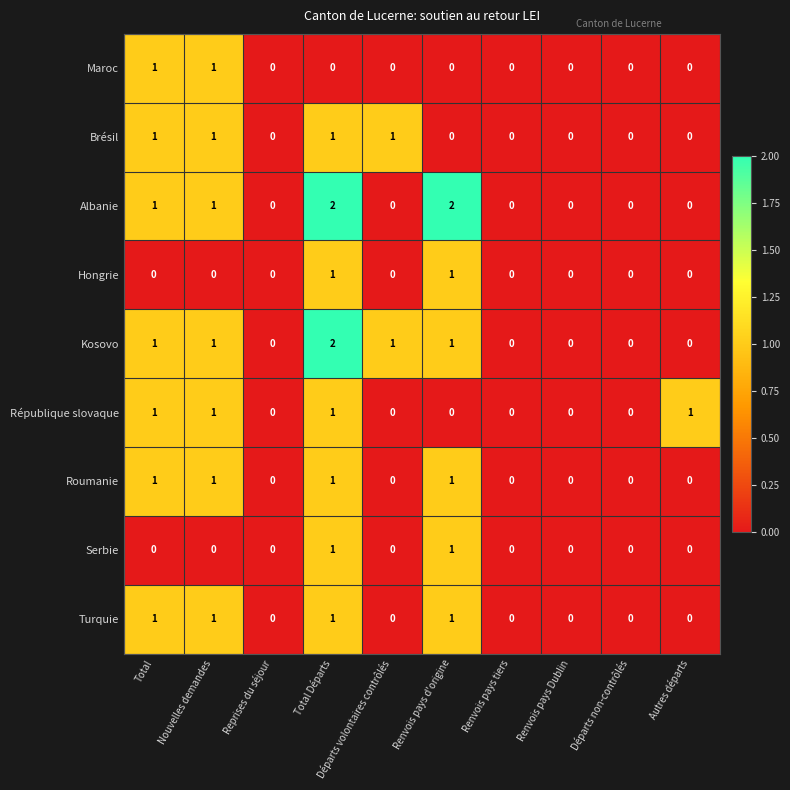

Is it true that Roumanie equals 1 at Total?

True